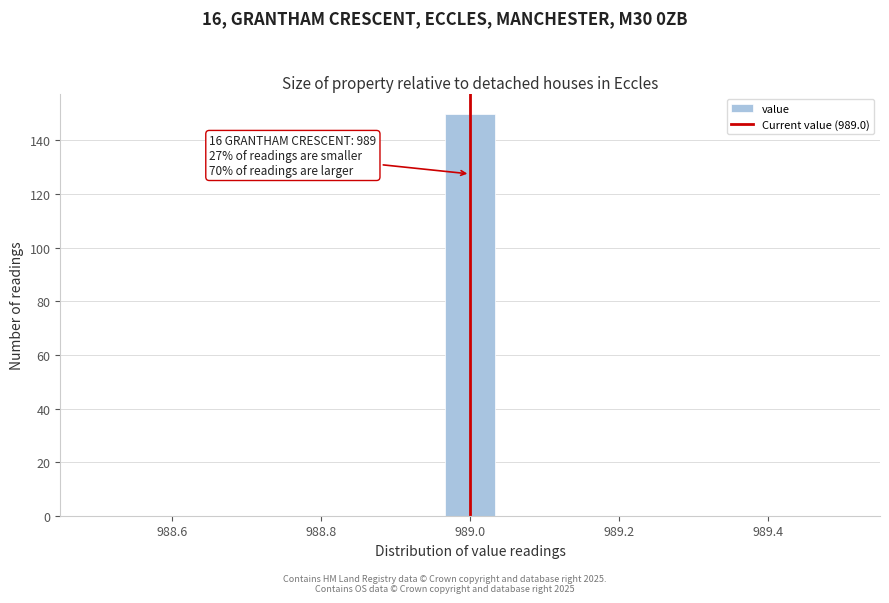

Read against the x-axis, roughly where is the centre of the tallest bar?

989.00